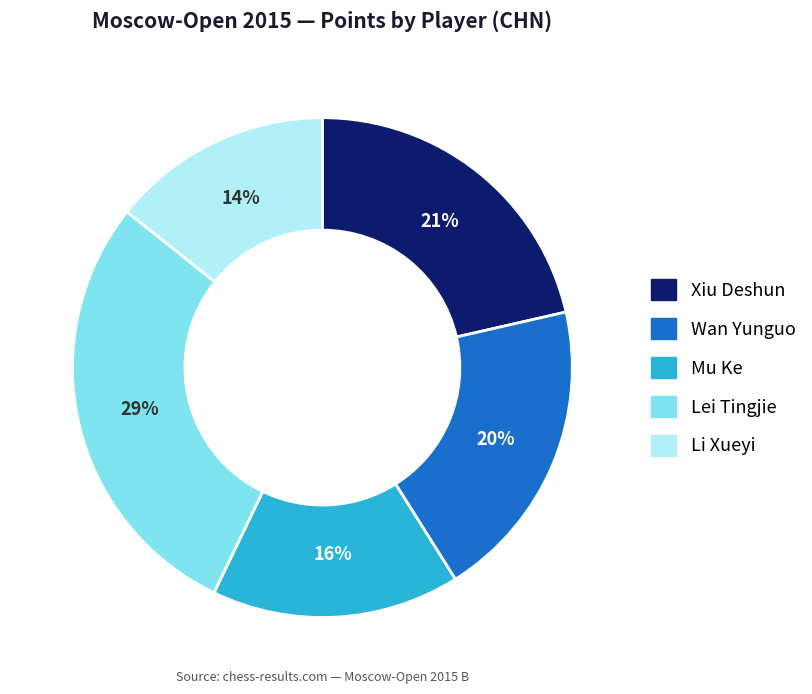

To the nearest percent, what is the difference between the Mu Ke and Wan Yunguo slice percentages?

4%